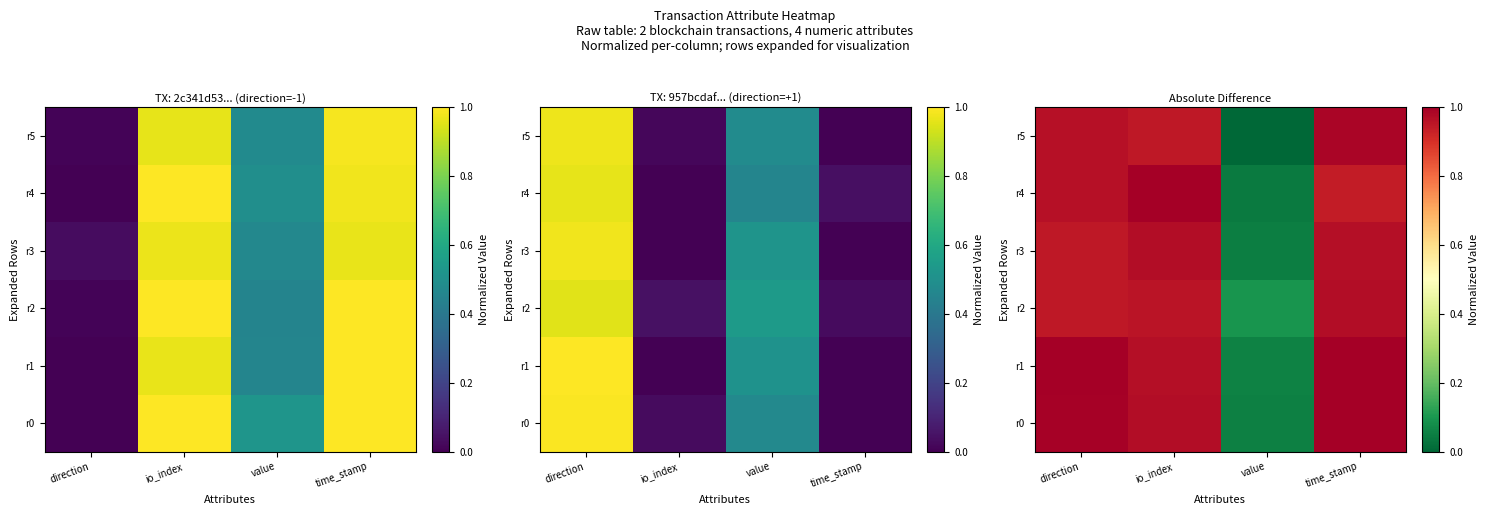

How many categories are shown in the chart?

4